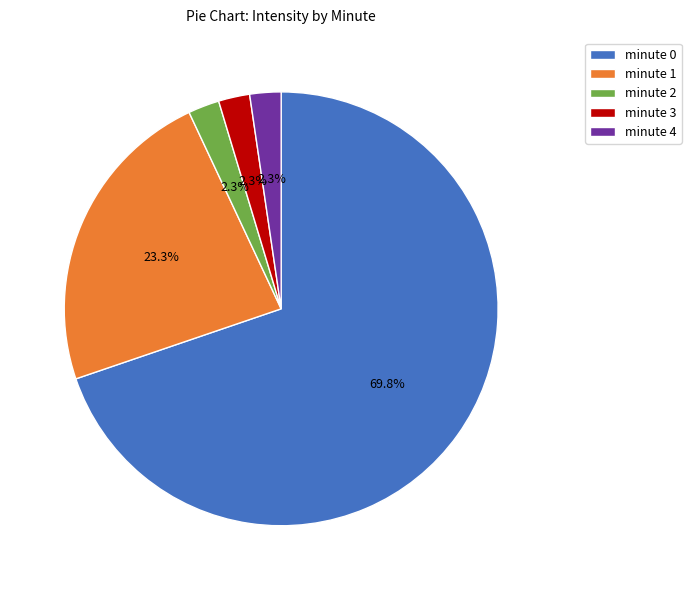

To the nearest percent, what is the average slice percentage?

20%